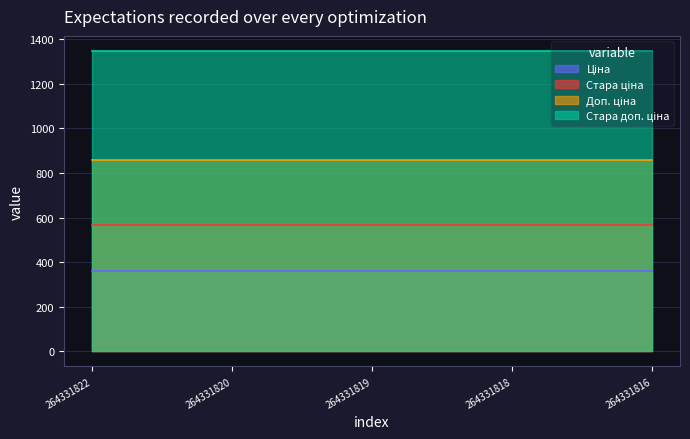

What value does the Стара ціна series have at 264331818?

566.8